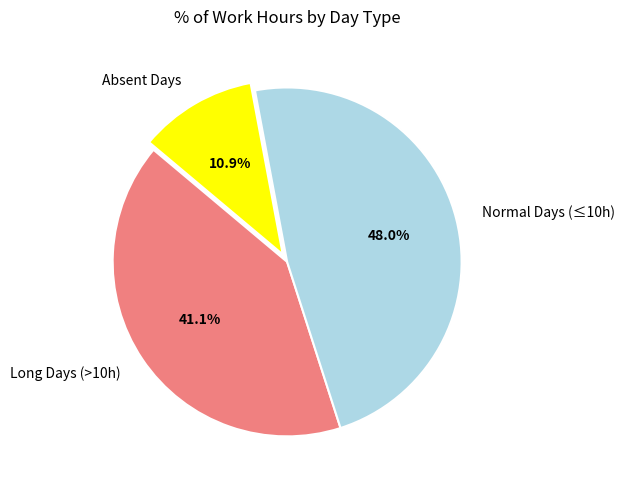

Count the number of slices in the pie.

3